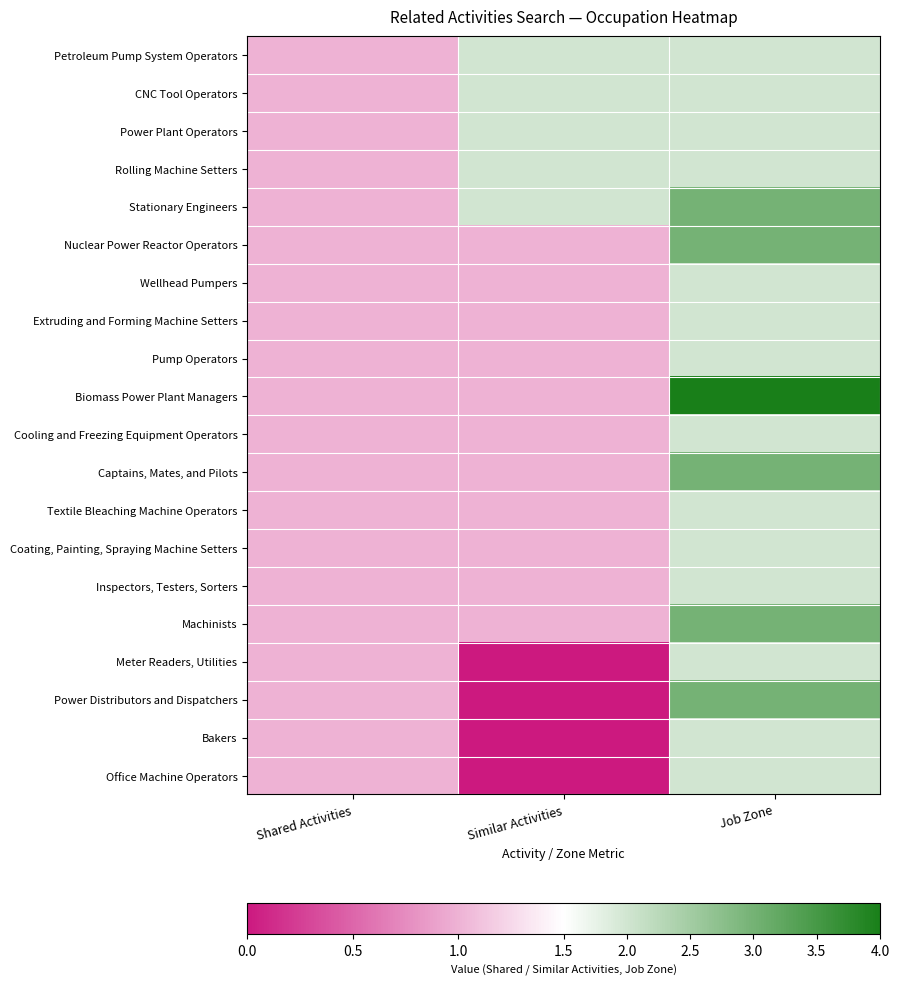

Which series has the widest spread of values?

Biomass Power Plant Managers